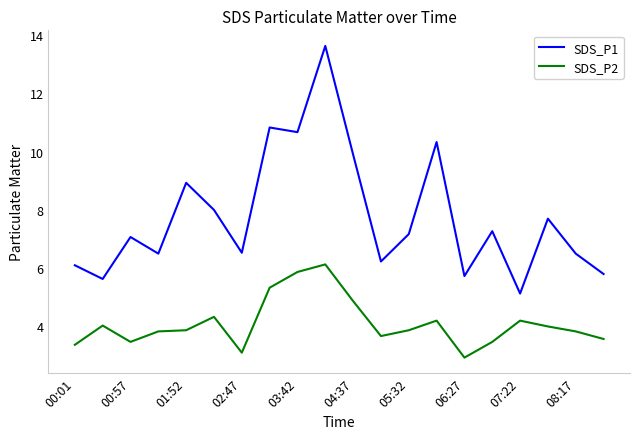

Which series has the widest spread of values?

SDS_P1